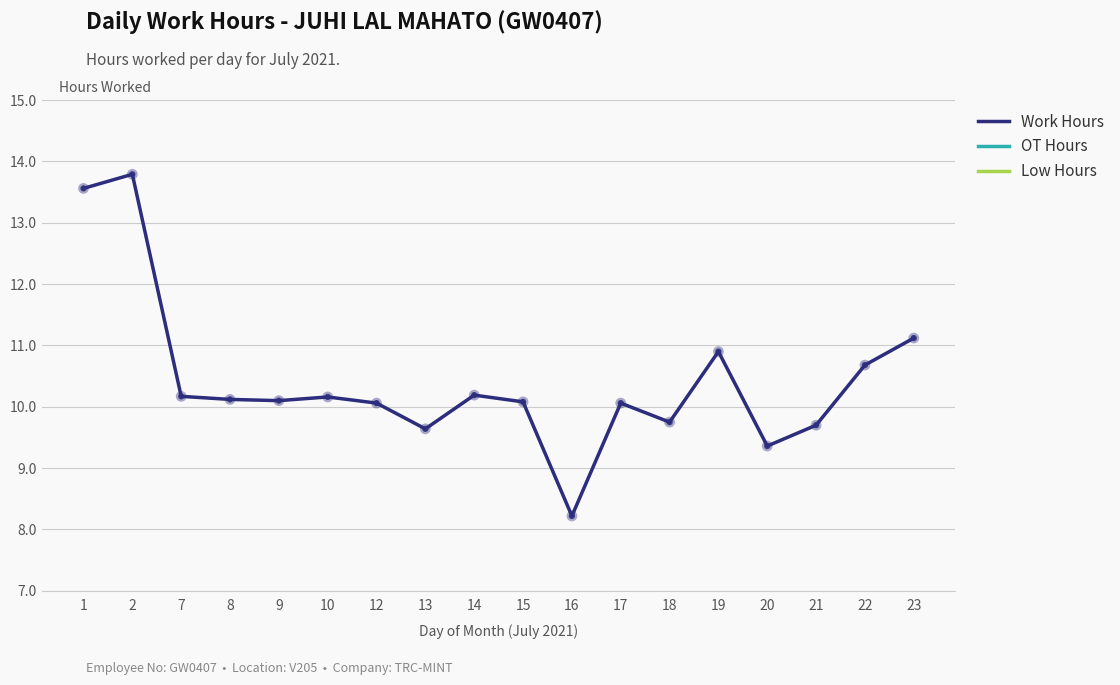

What is the total value across all series at 12?

10.1